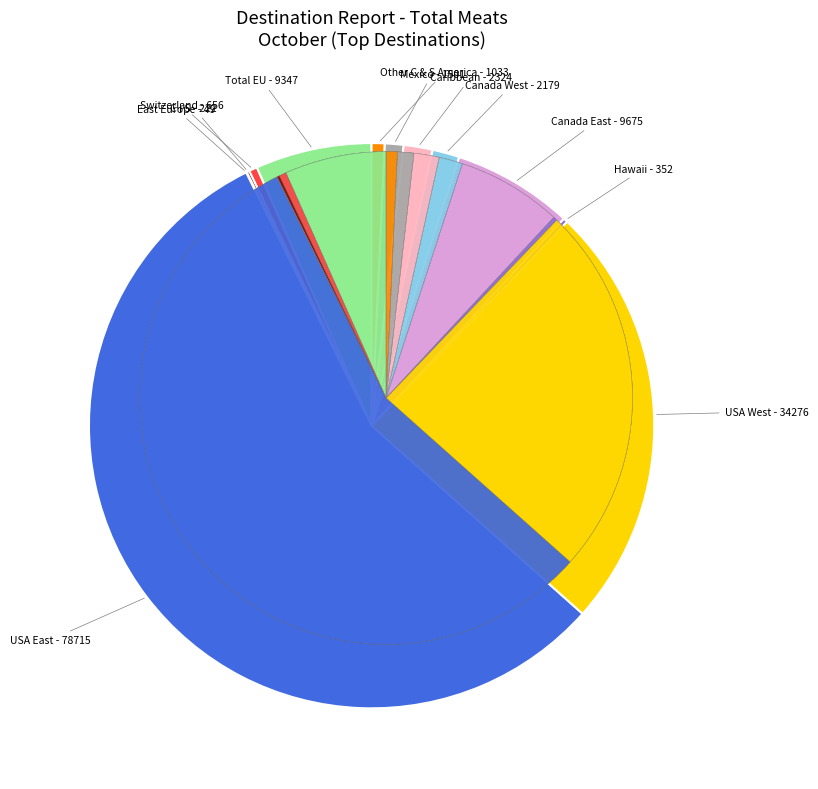

Combined, what portion of the pie is Other C & S America and USA West?

25.2%